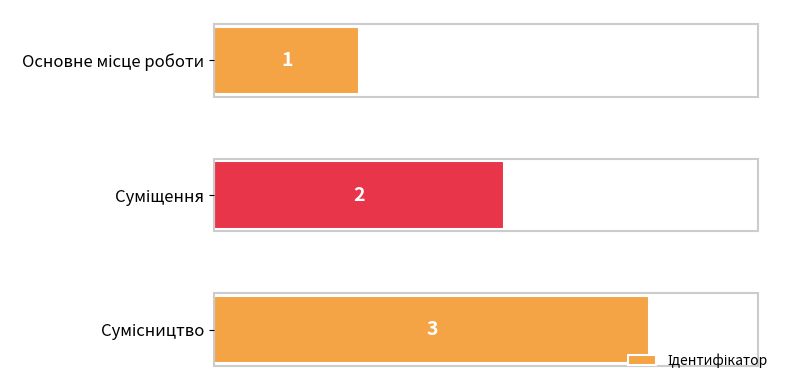

What is the sum of all values?

6